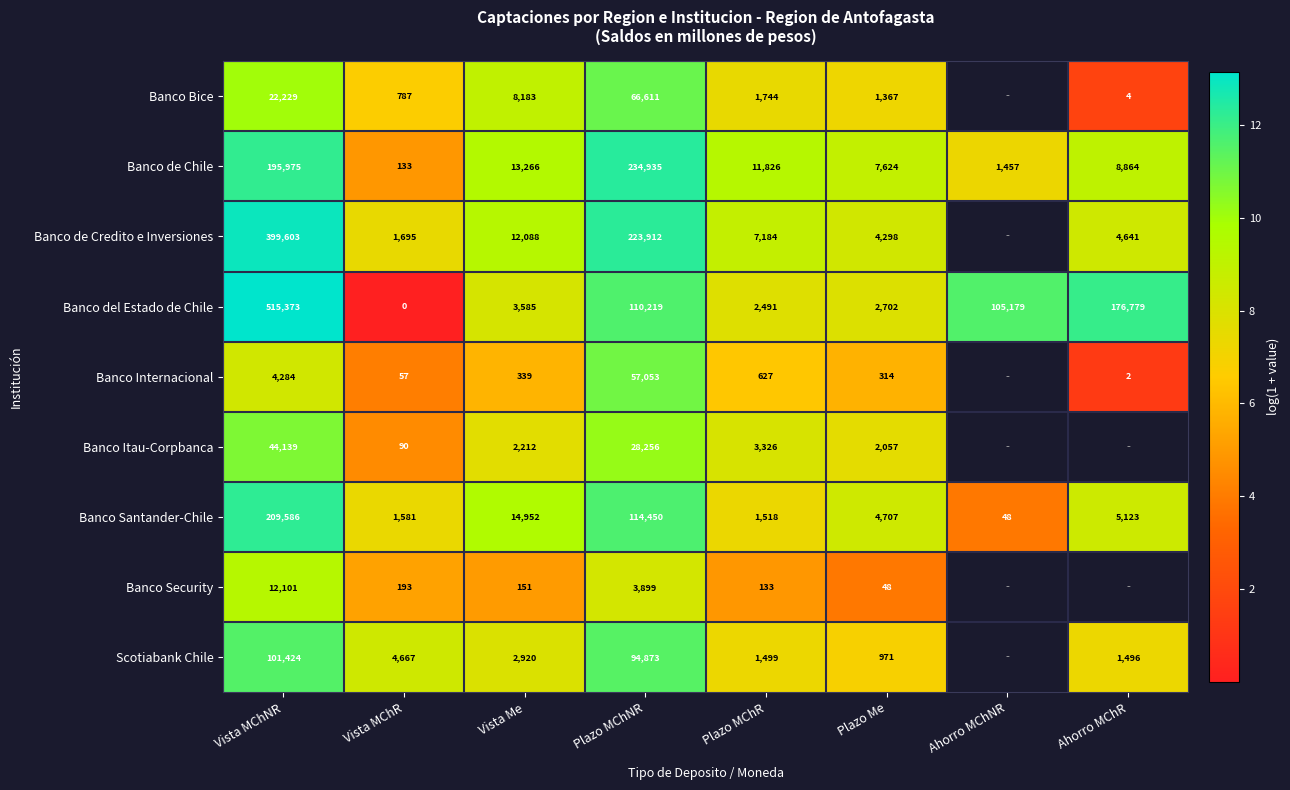

Which has a higher value, Ahorro MChNR or Ahorro MChR?

Ahorro MChR